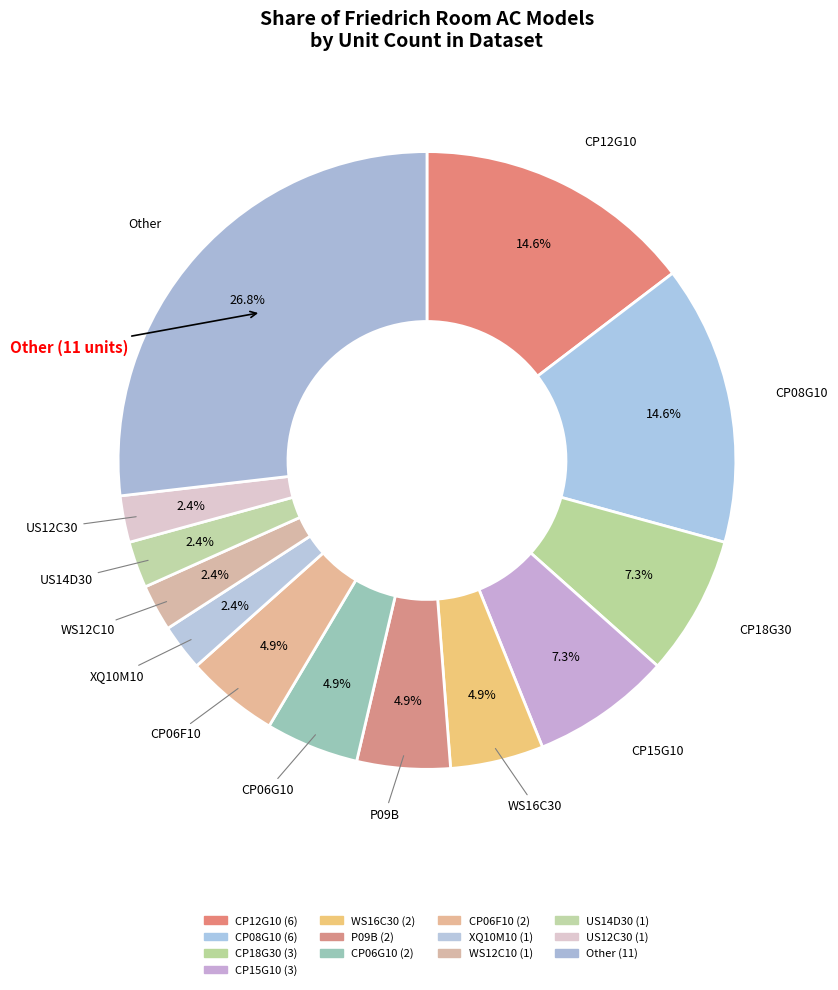

To the nearest percent, what is the difference between the largest and smallest slice percentages?

24%